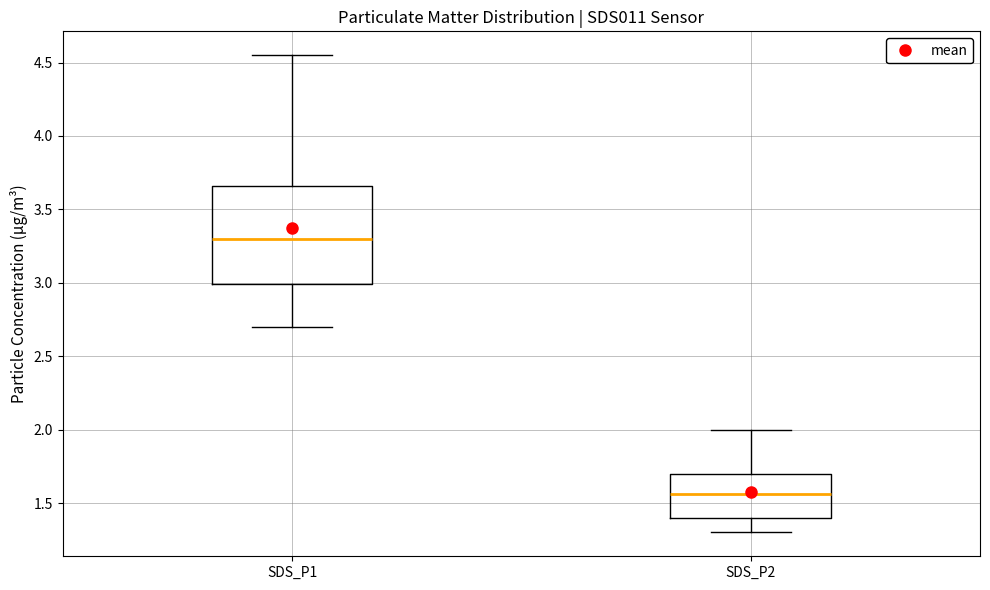

Where does the lower whisker of the box for SDS_P2 end on the y-axis? The values are not printed on the chart, so give them approximately, as read against the axis.

1.30